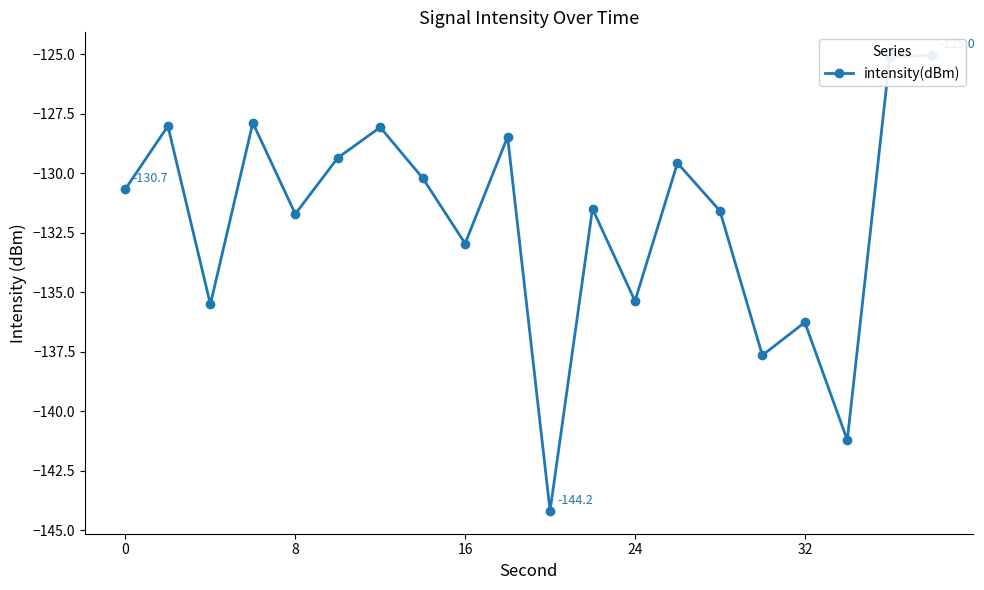

How many data points are less than -130?

12